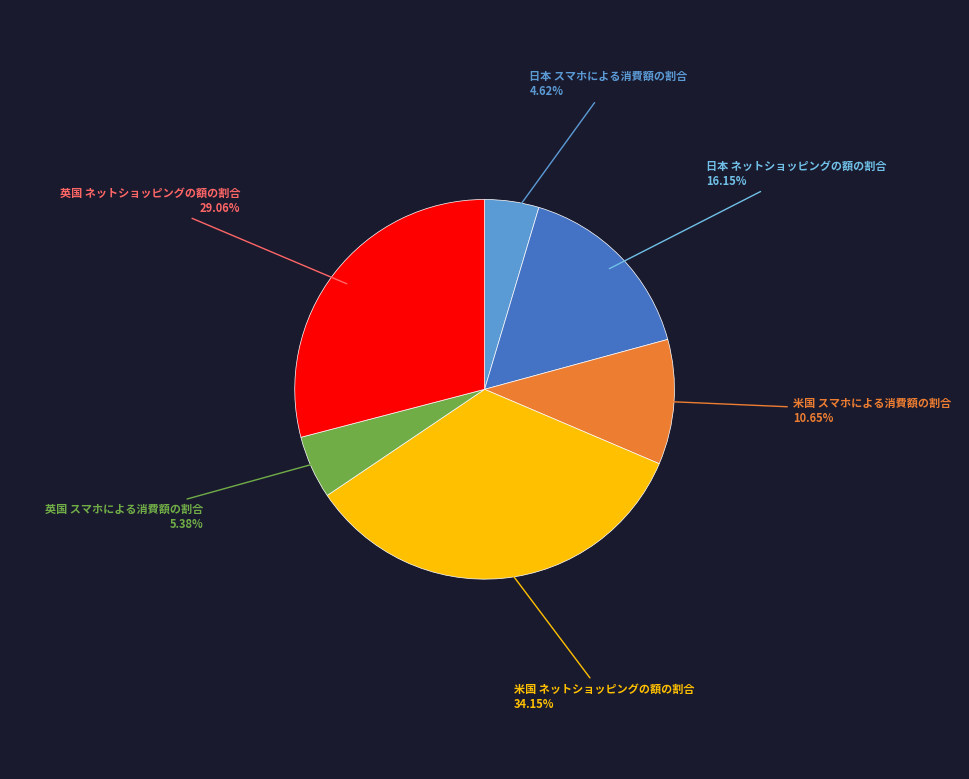

Which category has the smallest portion of the pie?

日本 スマホによる消費額の割合